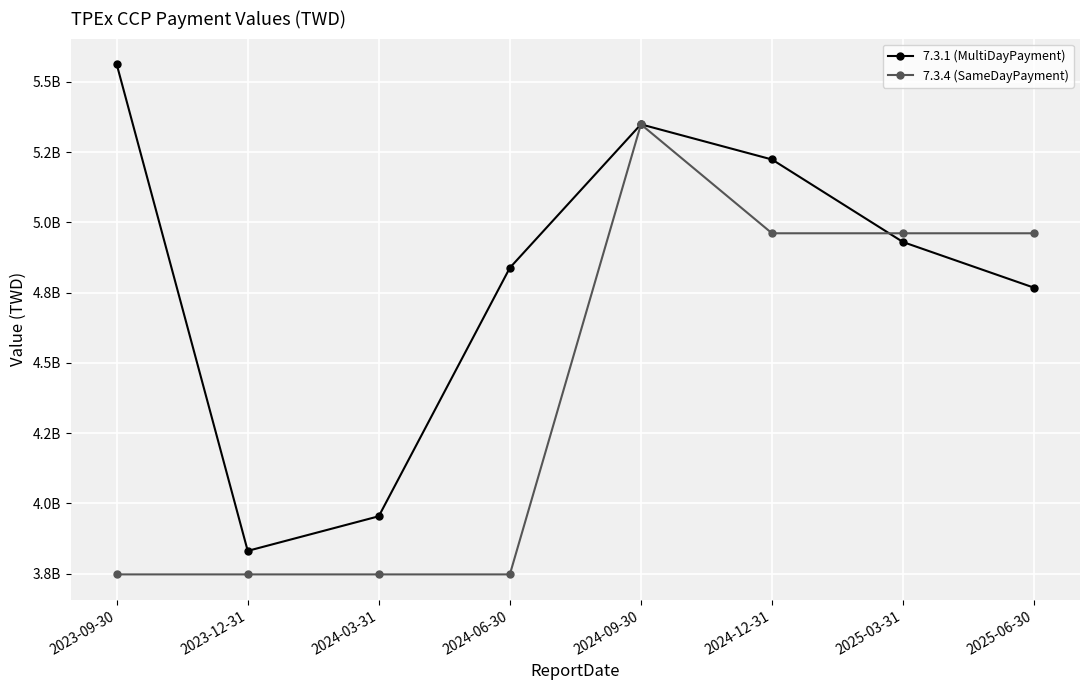

What are all the series names shown in the legend?

7.3.1 (MultiDayPayment), 7.3.4 (SameDayPayment)